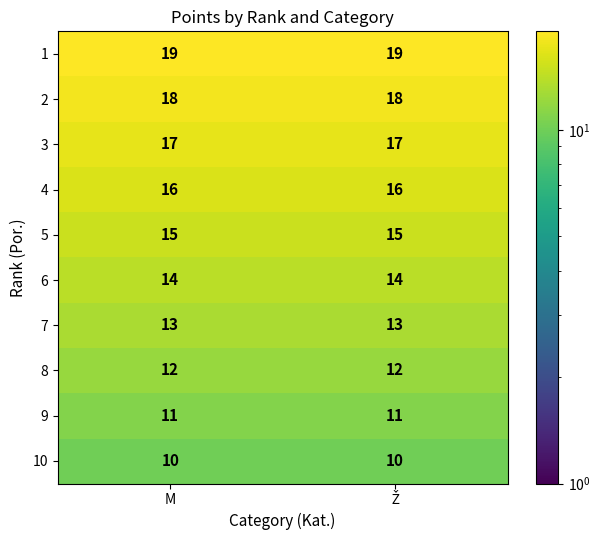

What is the minimum value shown in the chart?

10